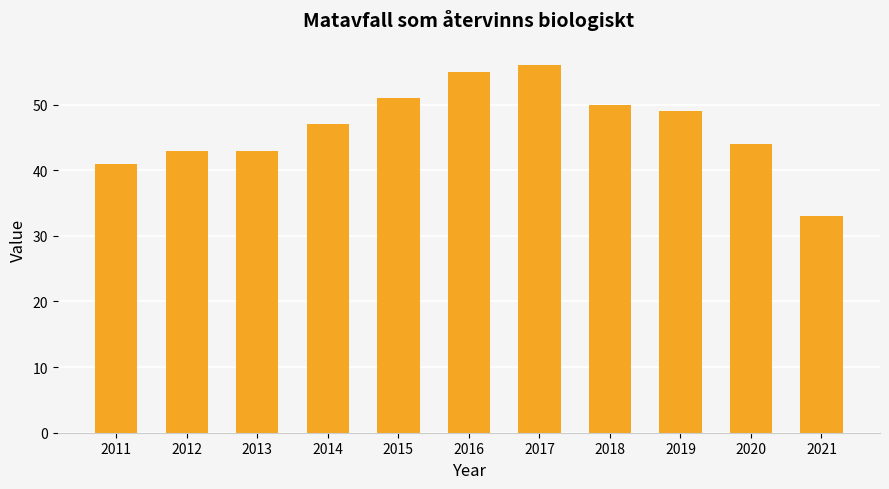

What is the smallest value displayed?

33